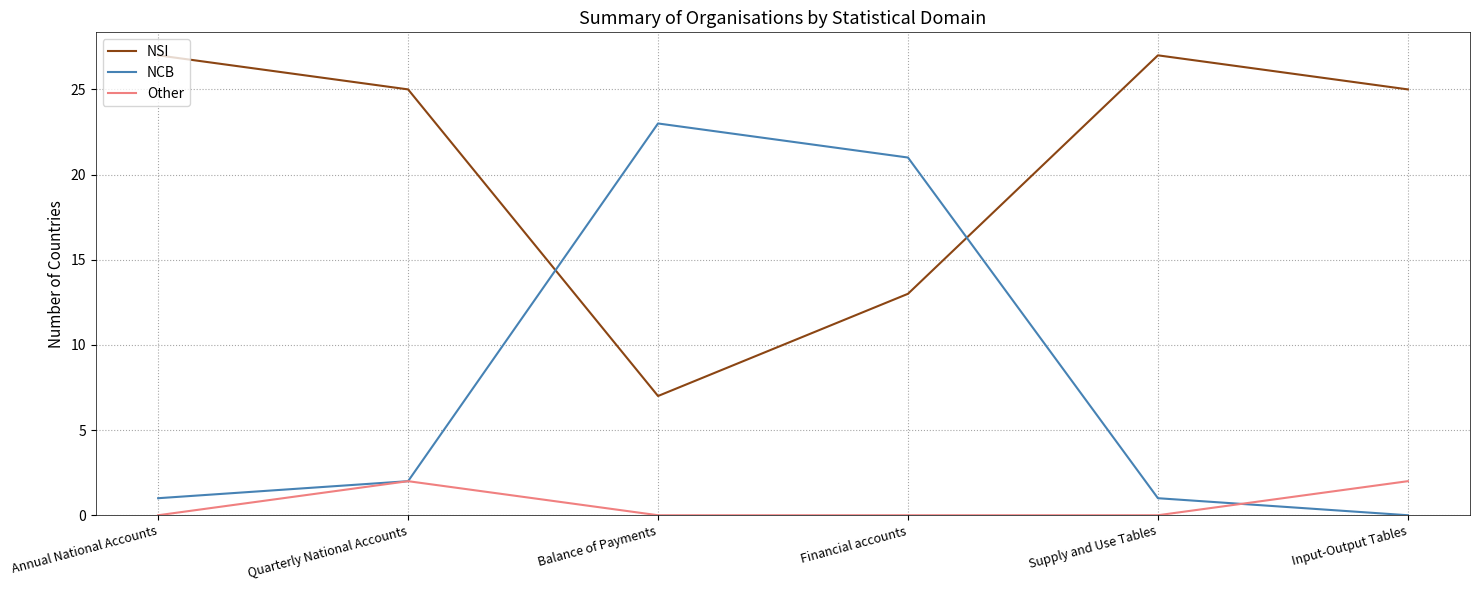

What is the difference between the maximum and minimum values in the Other series?

2